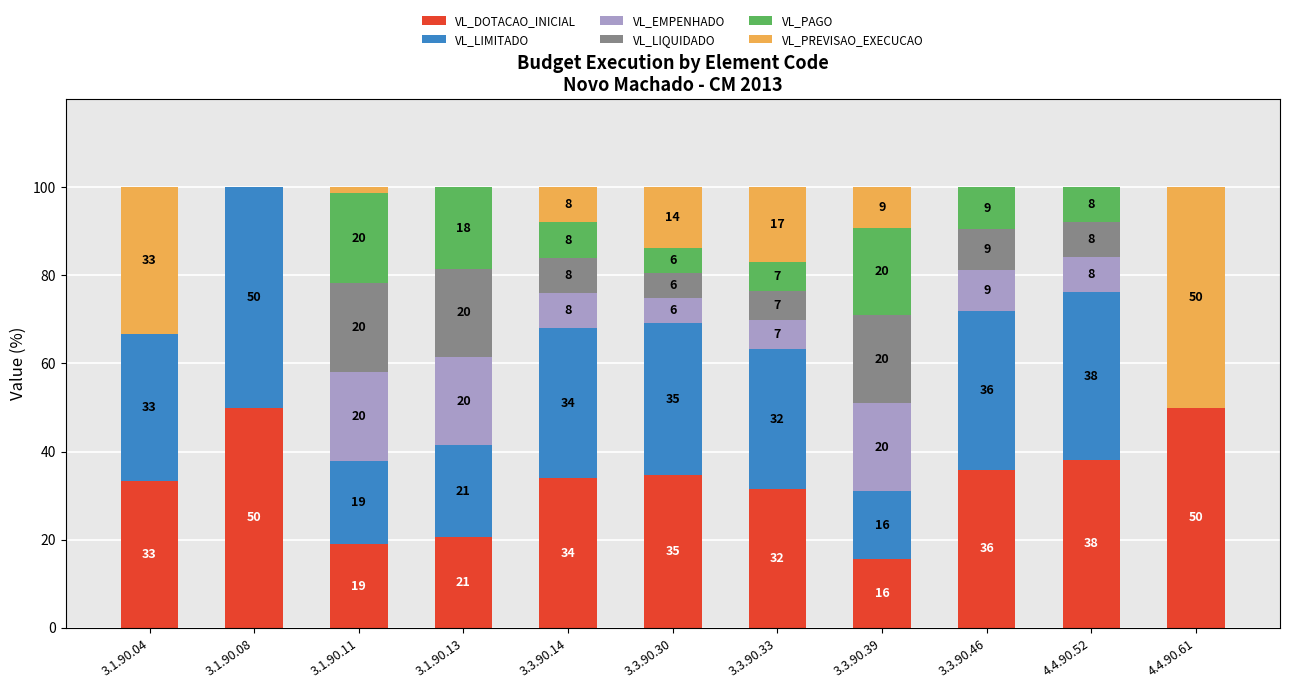

The value of VL_DOTACAO_INICIAL at 4.4.90.52 is 24.0. True or false?

False